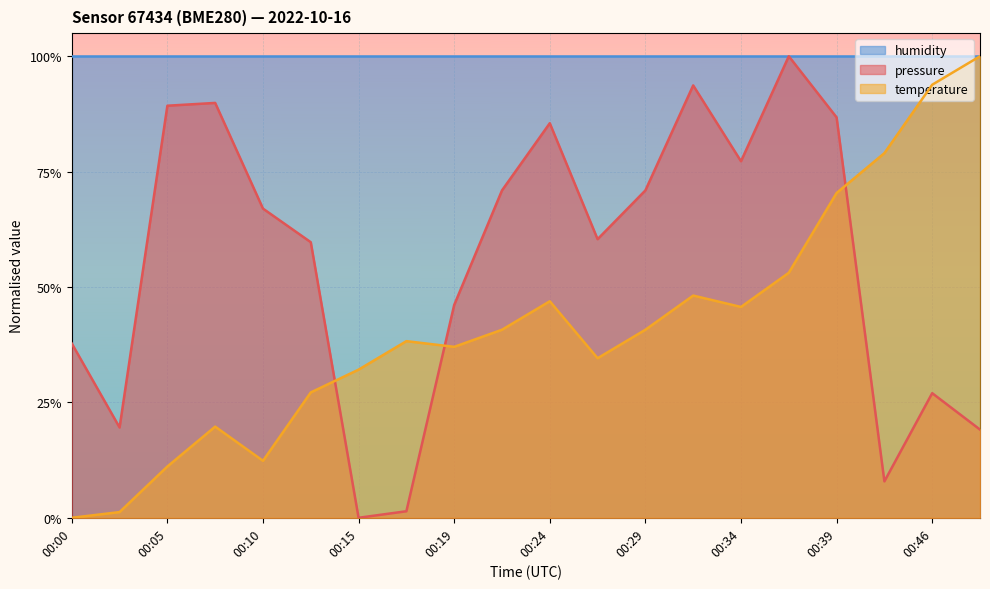

True or false: temperature has more than 2 interior local peaks.

True